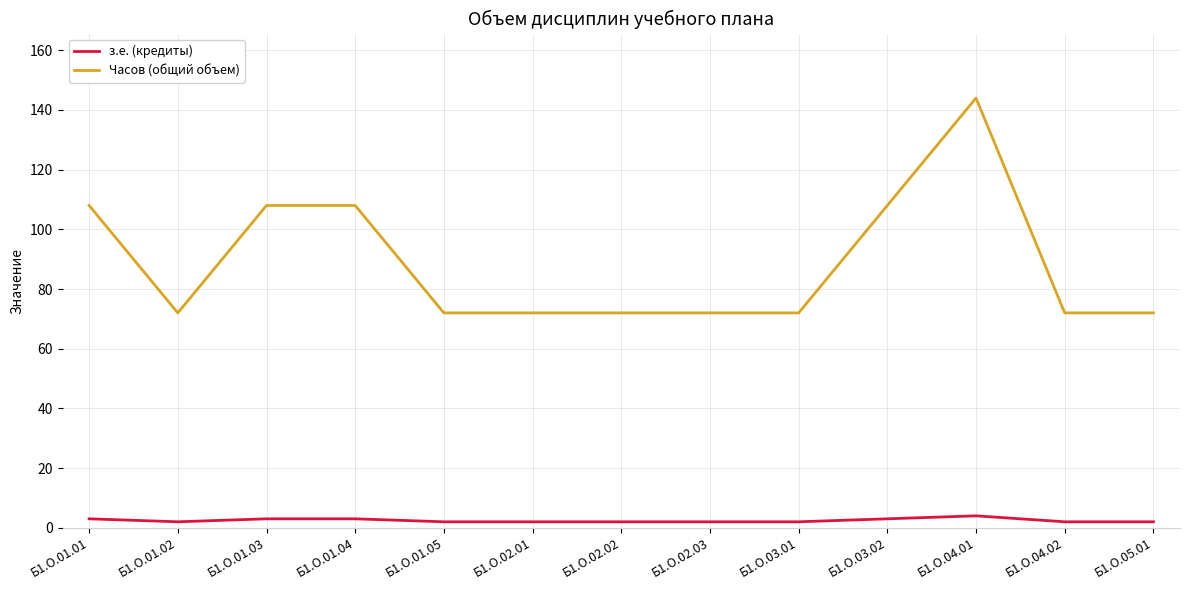

At Б1.О.03.02, list the series in order from smallest to largest.

з.е. (кредиты), Часов (общий объем)